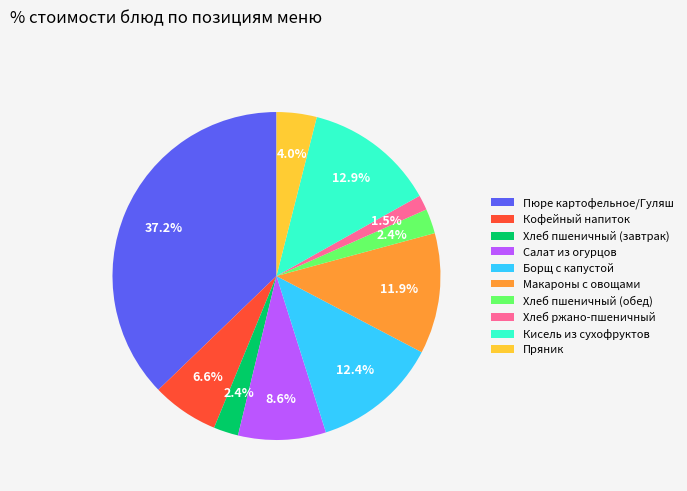

Is there a majority slice in this chart?

No